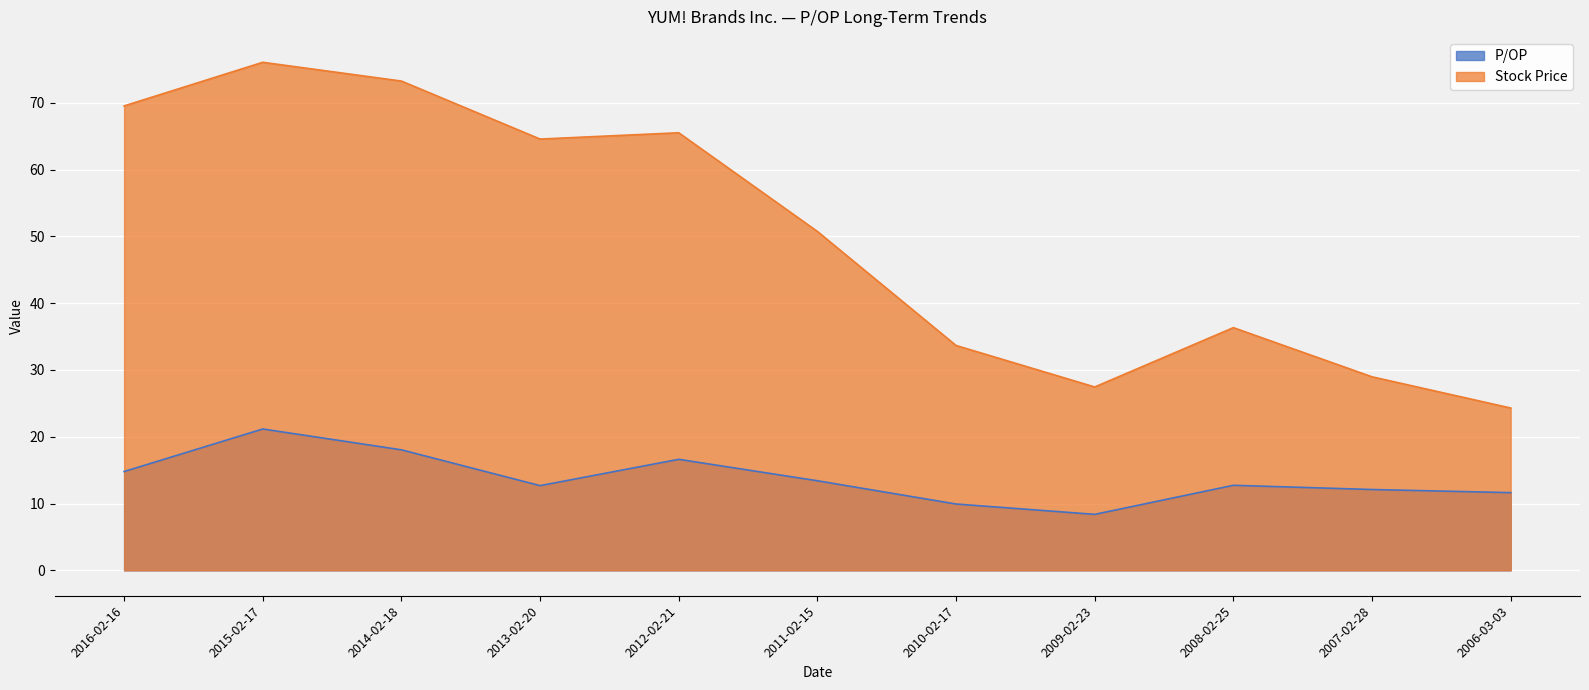

What is the label of the 8th point from the left?

2009-02-23